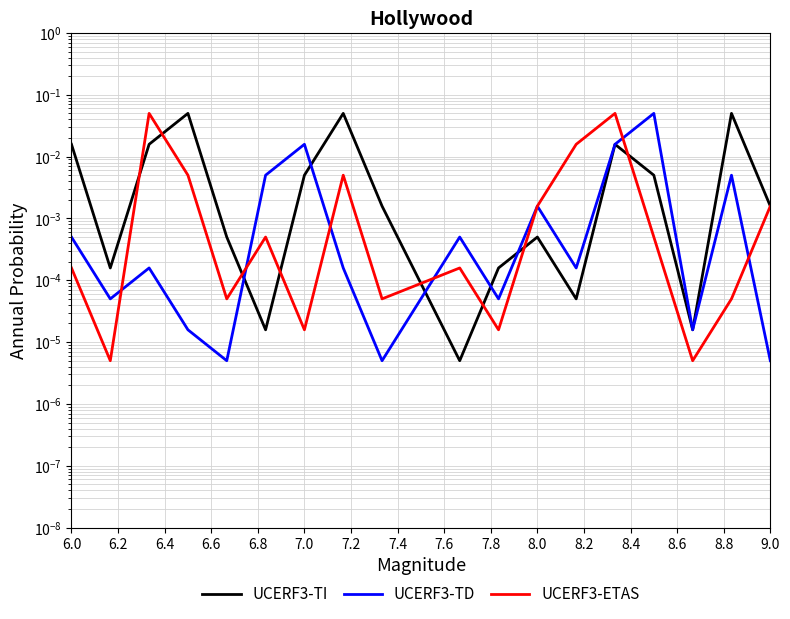

True or false: UCERF3-TI has more than 0 interior local peaks.

True